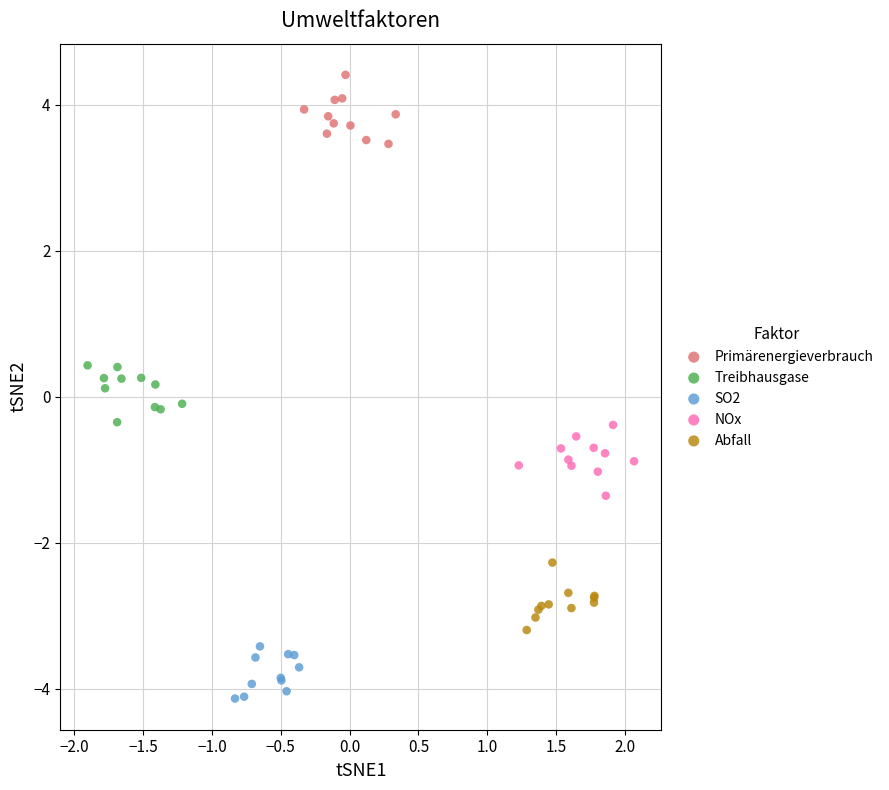

Which series contains the highest Y value?

Primärenergieverbrauch